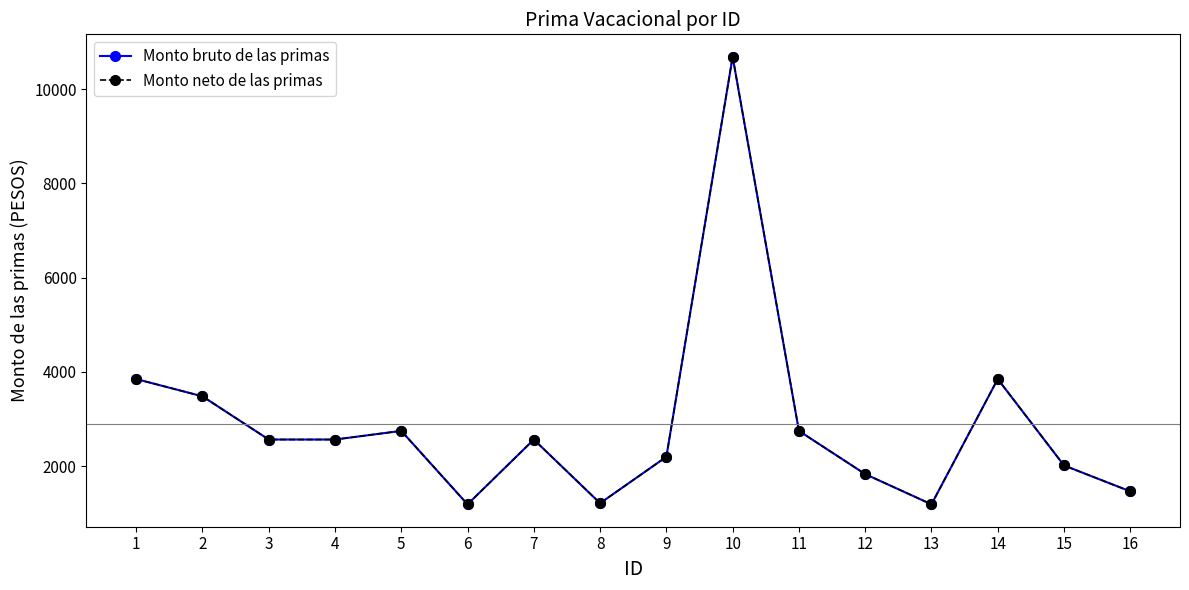

What is the minimum value shown in the chart?

1191.7